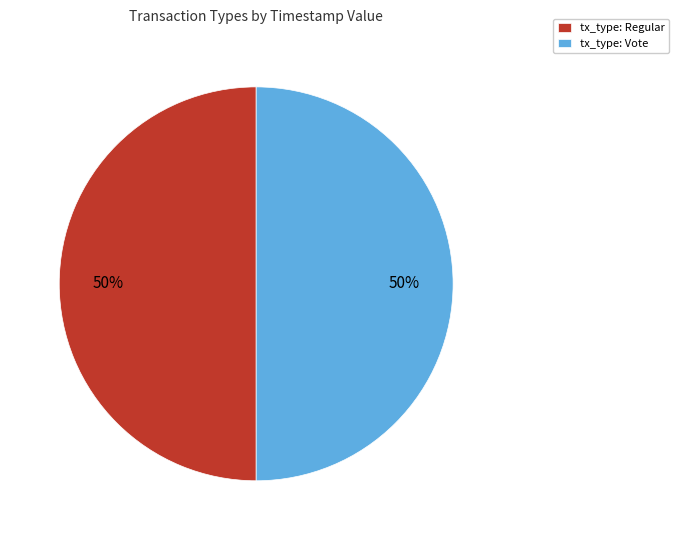

What is the ratio of the value at tx_type: Regular to the value at tx_type: Vote?

1.0